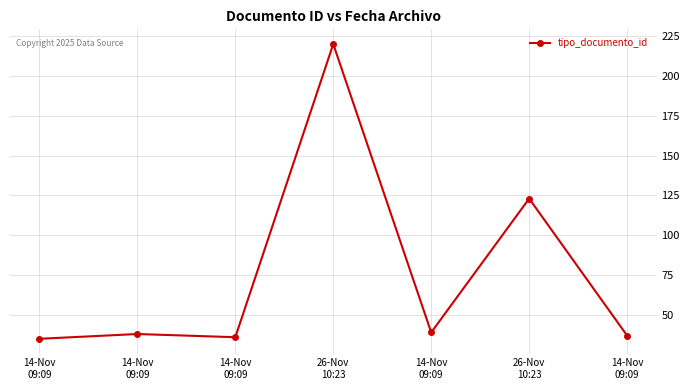

How many lines are shown in the chart?

1